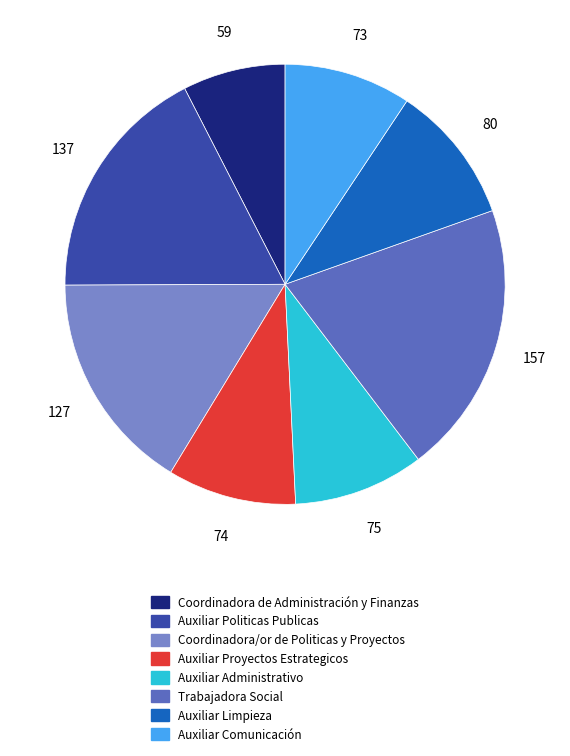

Combined, do Trabajadora Social and Auxiliar Administrativo account for over 50%?

No